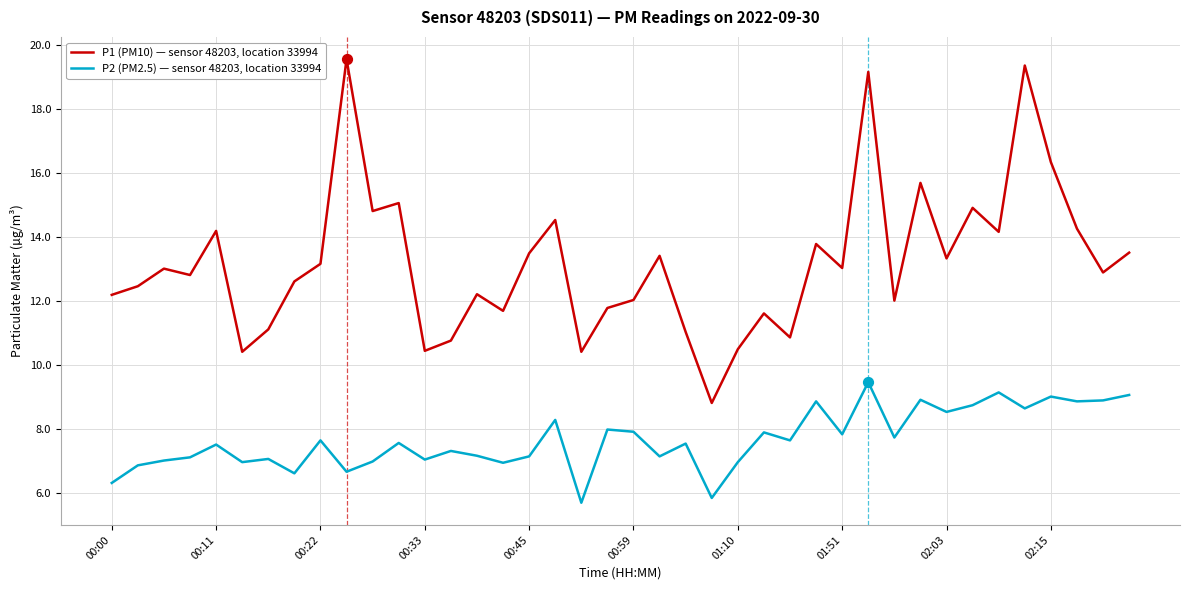

Which series has the widest spread of values?

P1 (PM10) — sensor 48203, location 33994